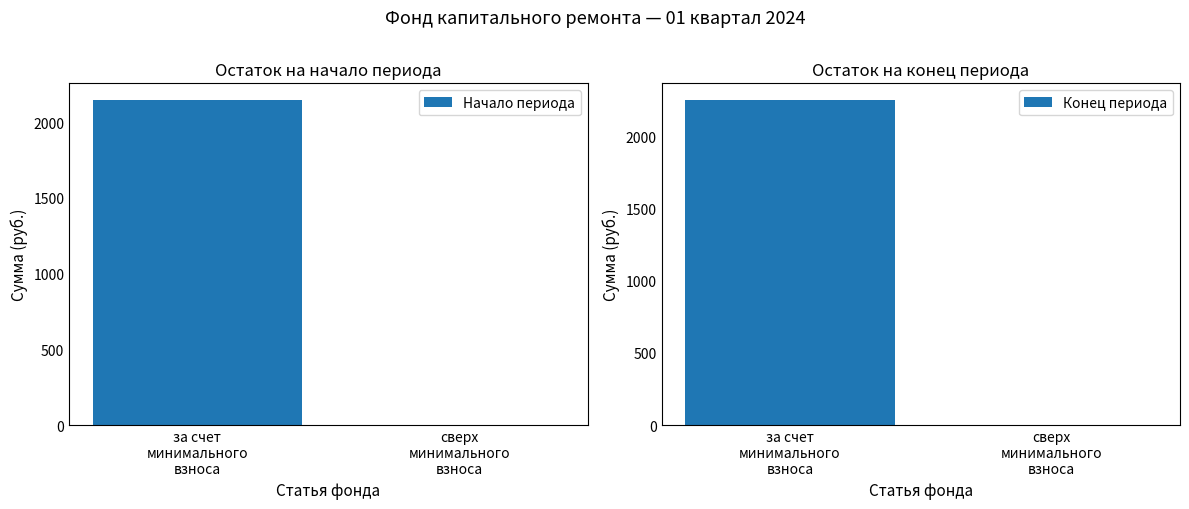

Which series changed the most between за счет
минимального
взноса and сверх
минимального
взноса?

Конец периода